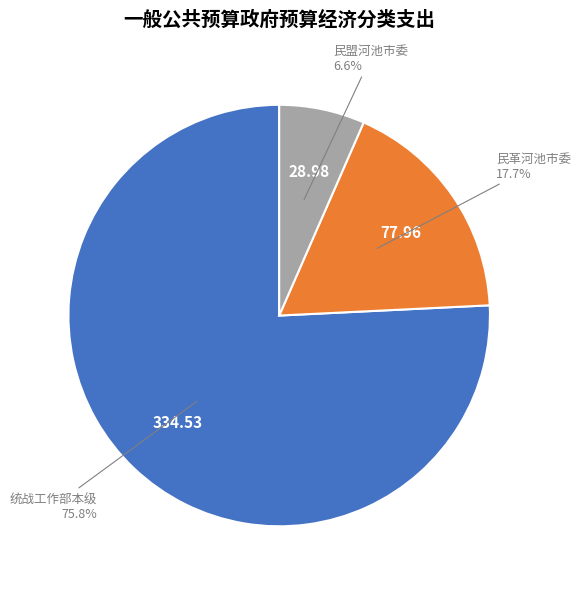

How many slices are in this pie chart?

3